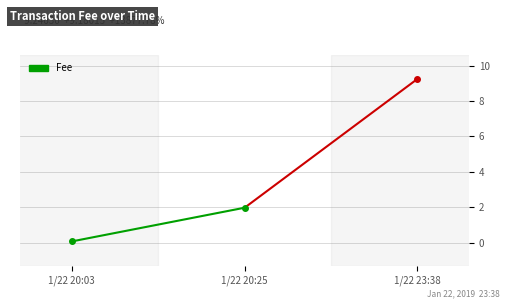

Rank the categories by value from highest to lowest.

1/22 20:25, 1/22 20:03